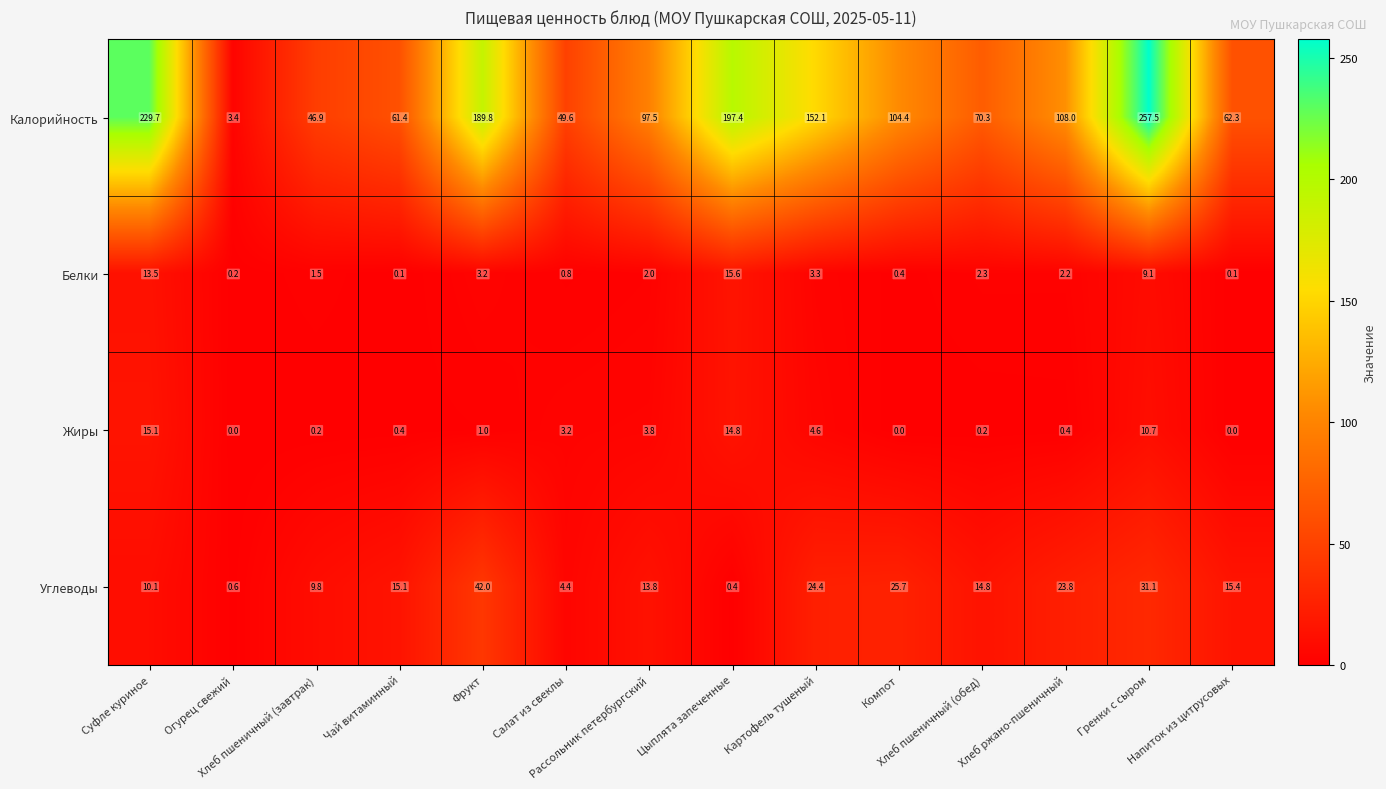

What is the average value of the Жиры series?

3.9